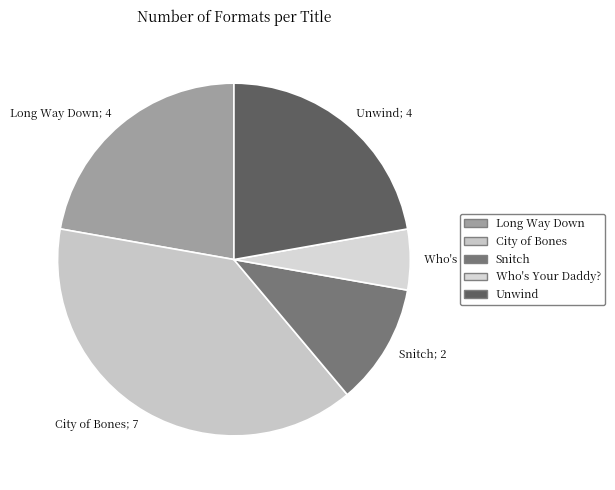

Does Snitch; 2 represent more than half of the total?

No